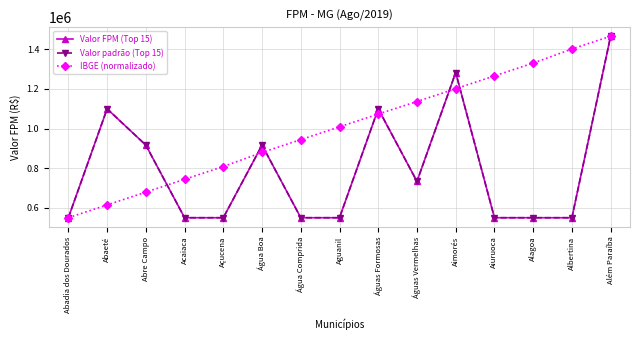

How many lines are shown in the chart?

3